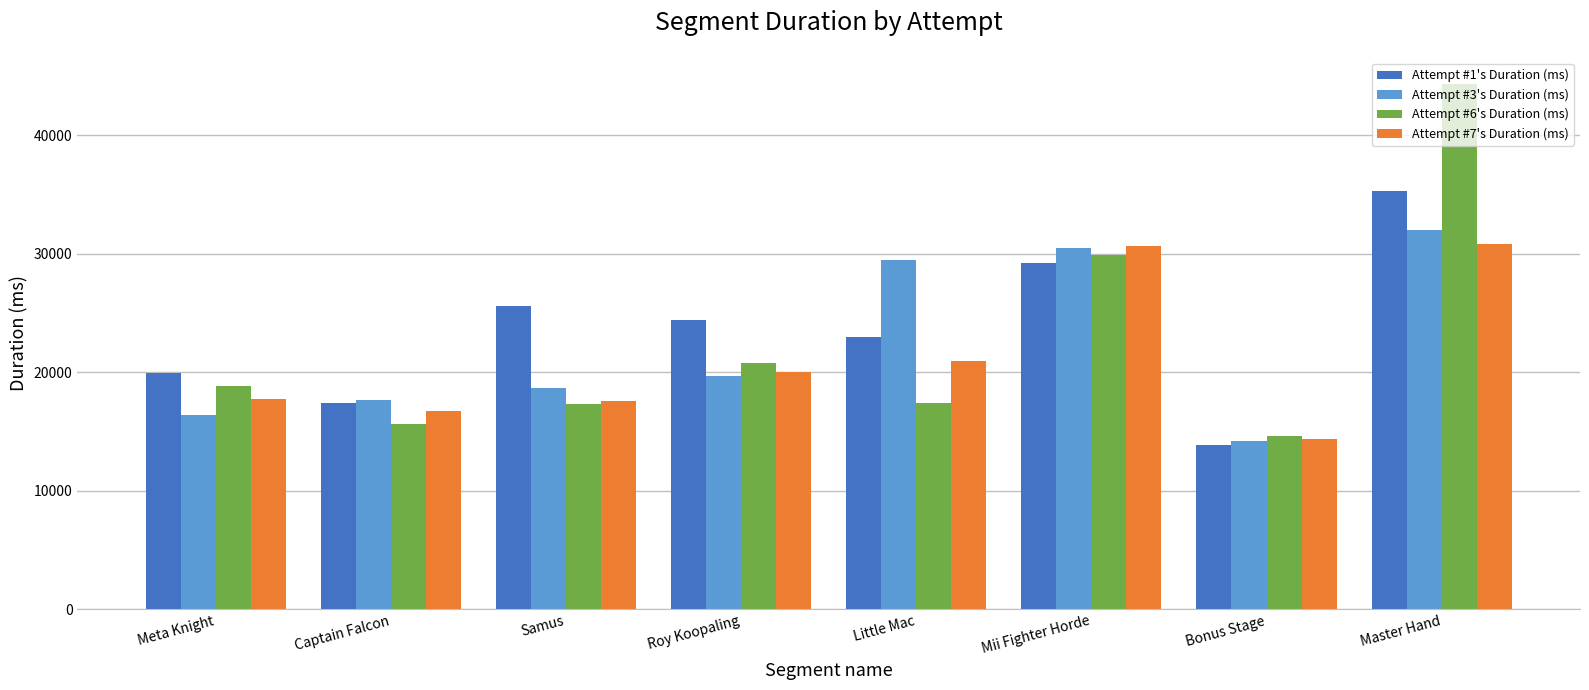

How many groups of bars are there?

8